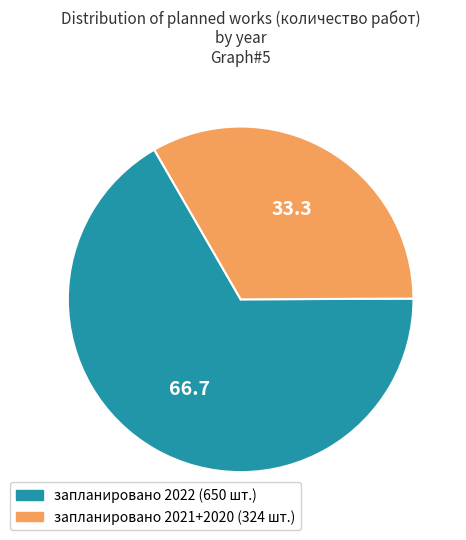

Rank the categories by value from highest to lowest.

запланировано 2022 (650 шт.), запланировано 2021+2020 (324 шт.)